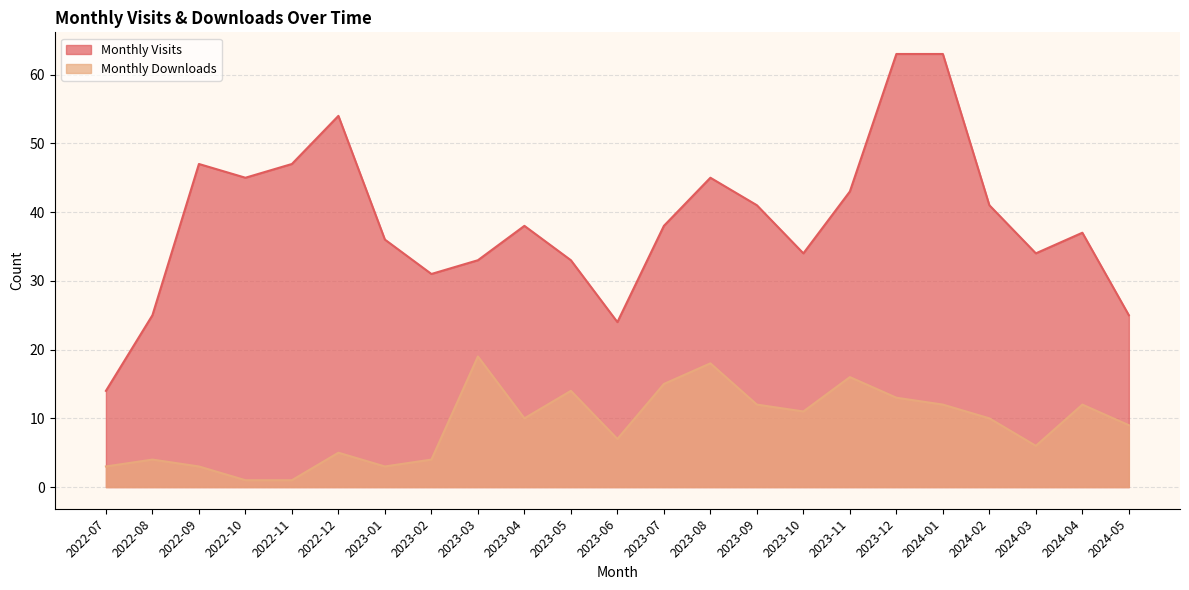

Which category has the highest value across all series?

2023-12